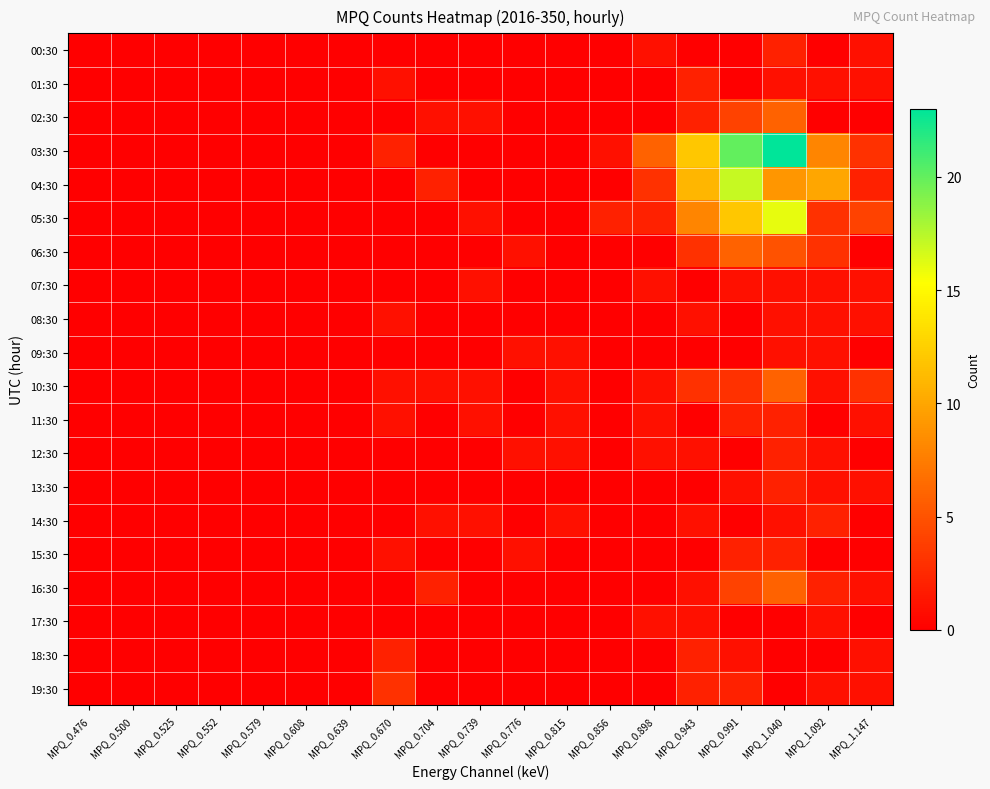

List the series in order of their peak value, highest first.

03:30, 04:30, 05:30, 02:30, 06:30, 10:30, 16:30, 19:30, 00:30, 01:30, 11:30, 12:30, 13:30, 14:30, 15:30, 18:30, 07:30, 08:30, 09:30, 17:30